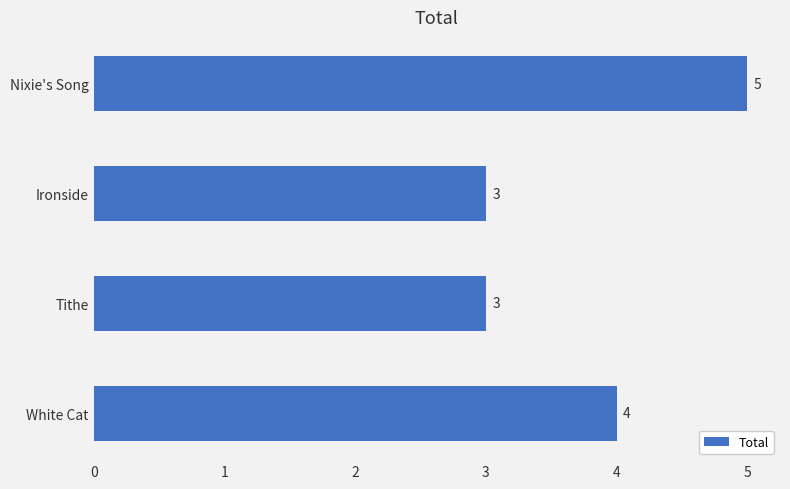

How many categories are shown in the chart?

4